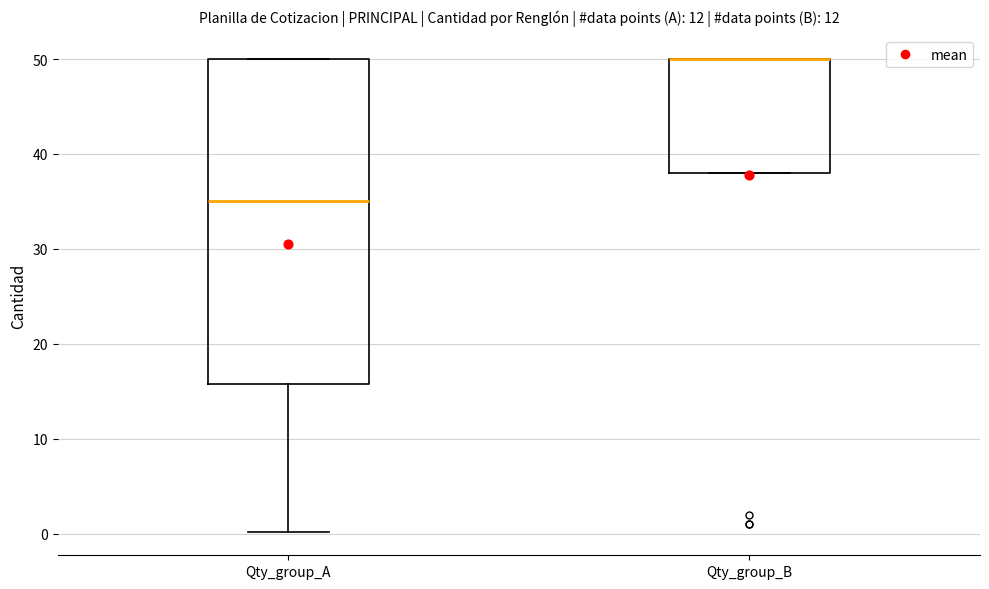

Comparing the boxes themselves (not the whiskers), which one is the tallest?

Qty_group_A